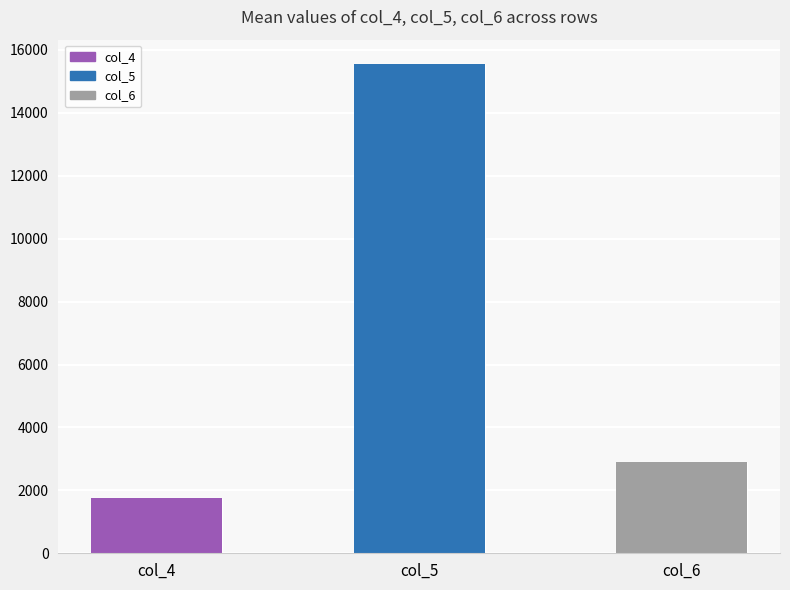

Reading left to right, extract all data points from this chart.

col_4=1767	col_5=15547	col_6=2904